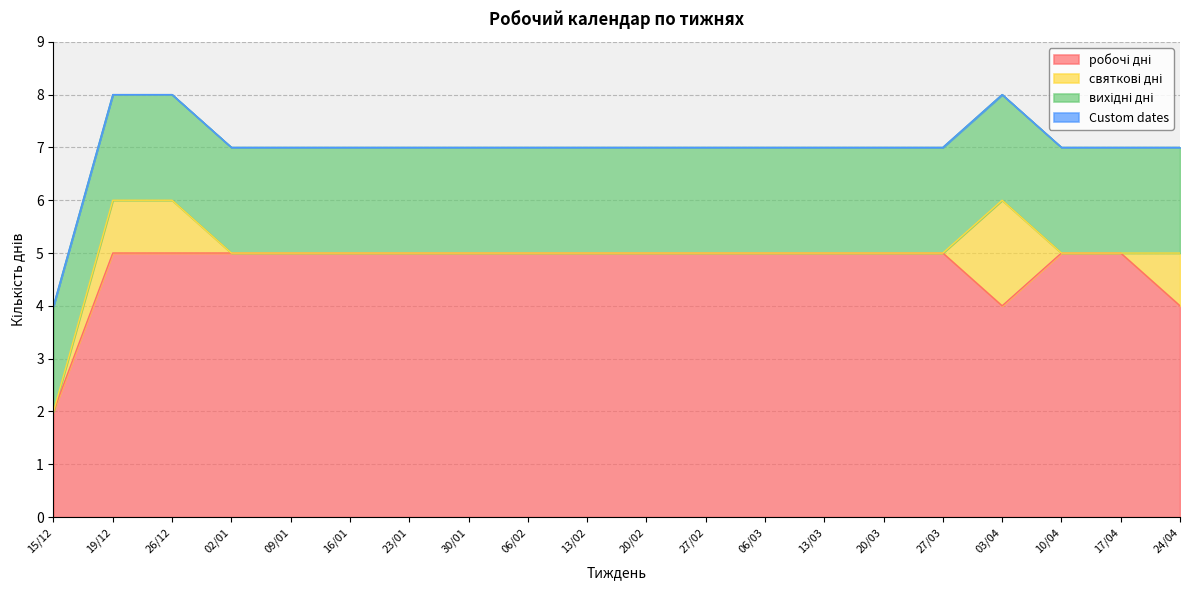

What is the label of the 8th point from the left?

30/01